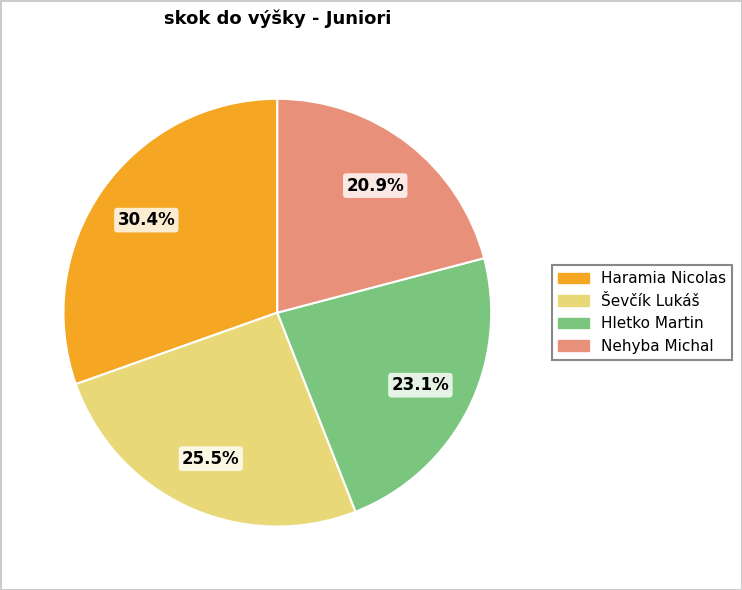

What is the total percentage of Haramia Nicolas and Ševčík Lukáš?

56.0%